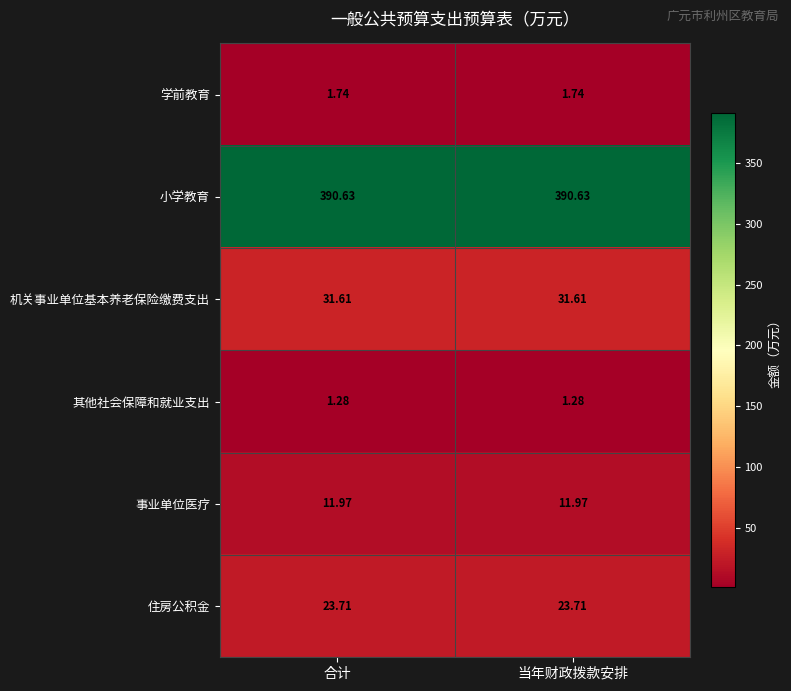

Rank the series by their maximum value, from highest to lowest.

小学教育, 机关事业单位基本养老保险缴费支出, 住房公积金, 事业单位医疗, 学前教育, 其他社会保障和就业支出